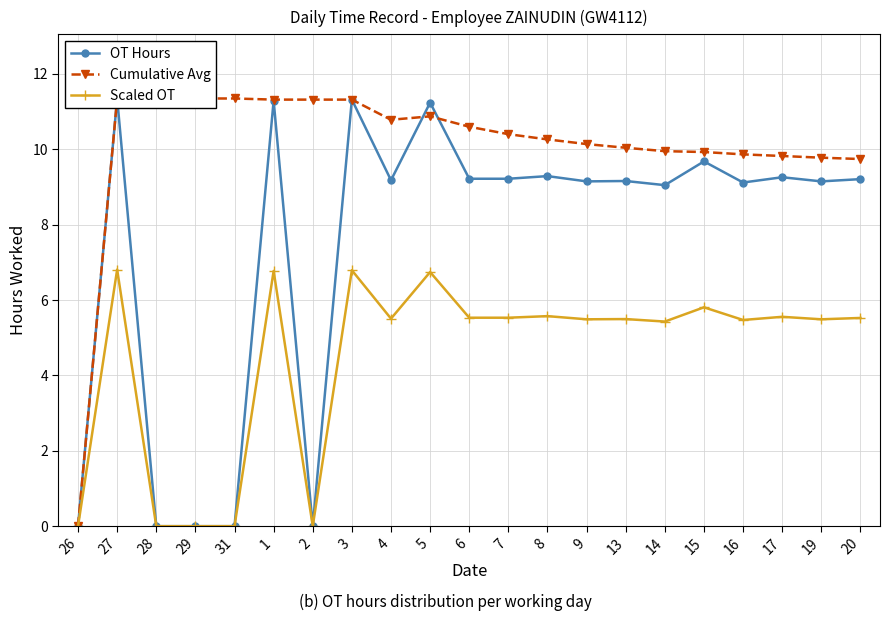

True or false: Scaled OT and Cumulative Avg intersect in this chart.

False